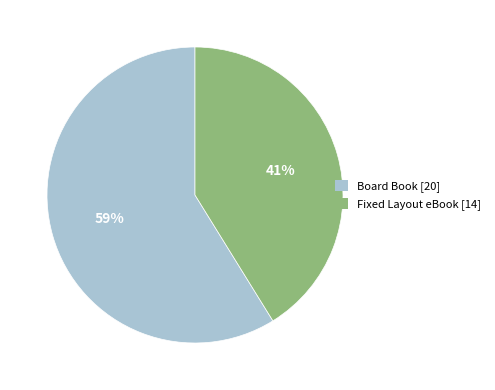

The Fixed Layout eBook slice represents 41% of the pie. True or false?

True